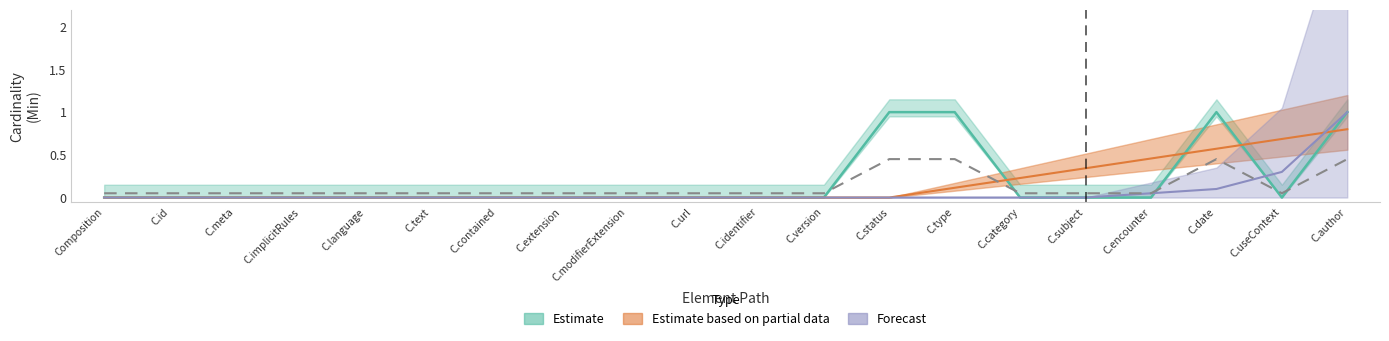

What is the sum of all Estimate values?

4